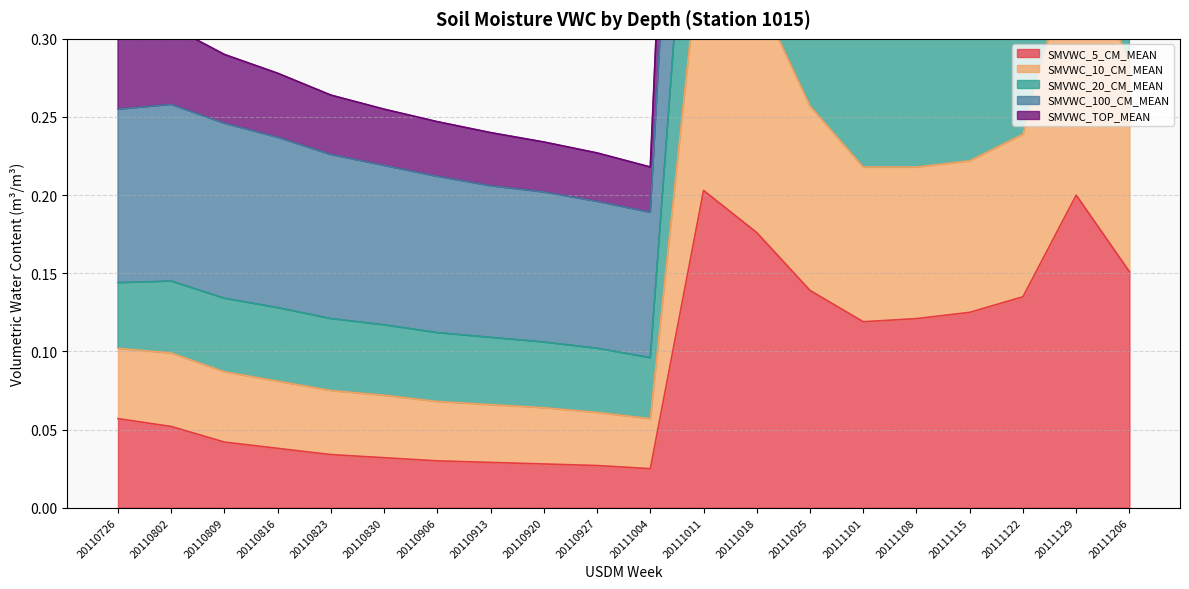

True or false: SMVWC_5_CM_MEAN has a value of 0.4 at 20111129.

False